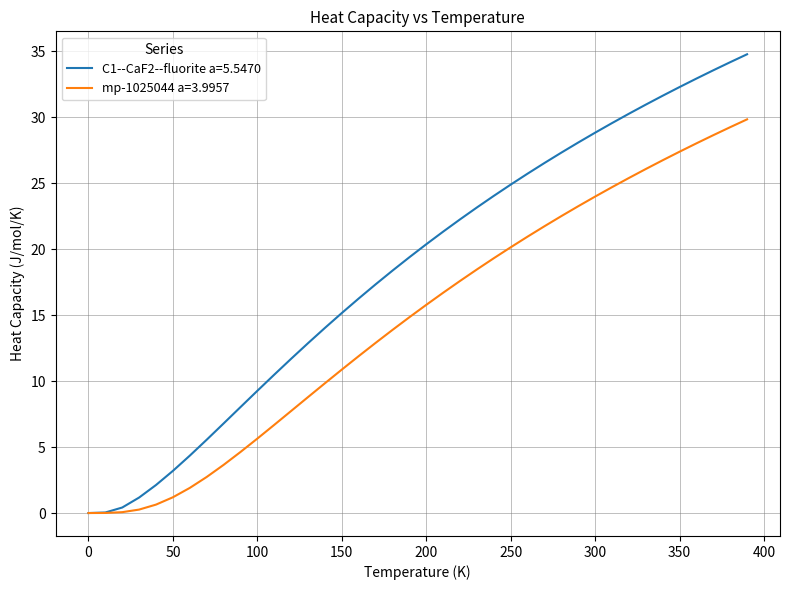

Which series has the largest total across all categories?

C1--CaF2--fluorite a=5.5470